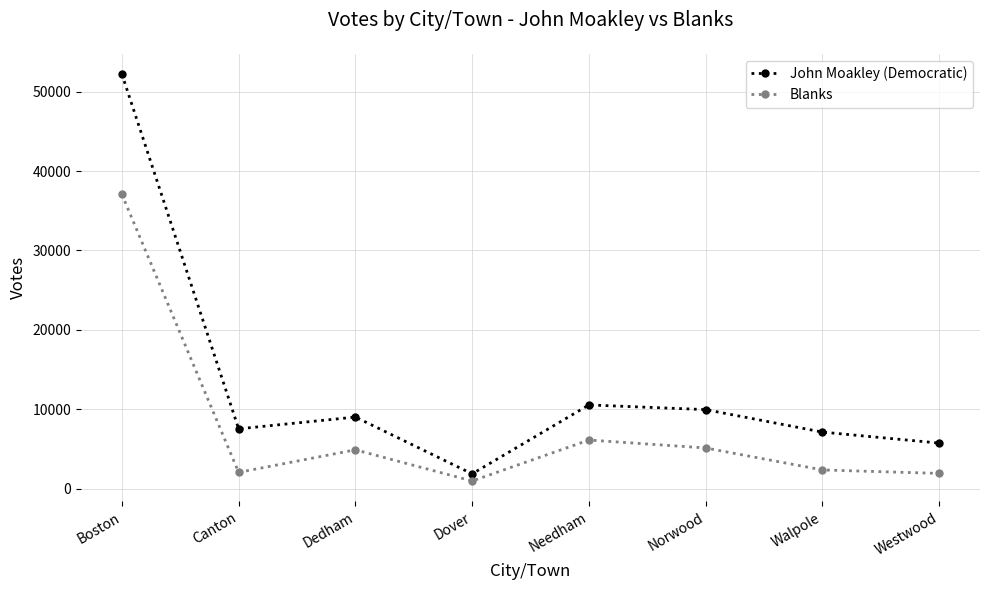

What is the average value of the John Moakley (Democratic) series?

13001